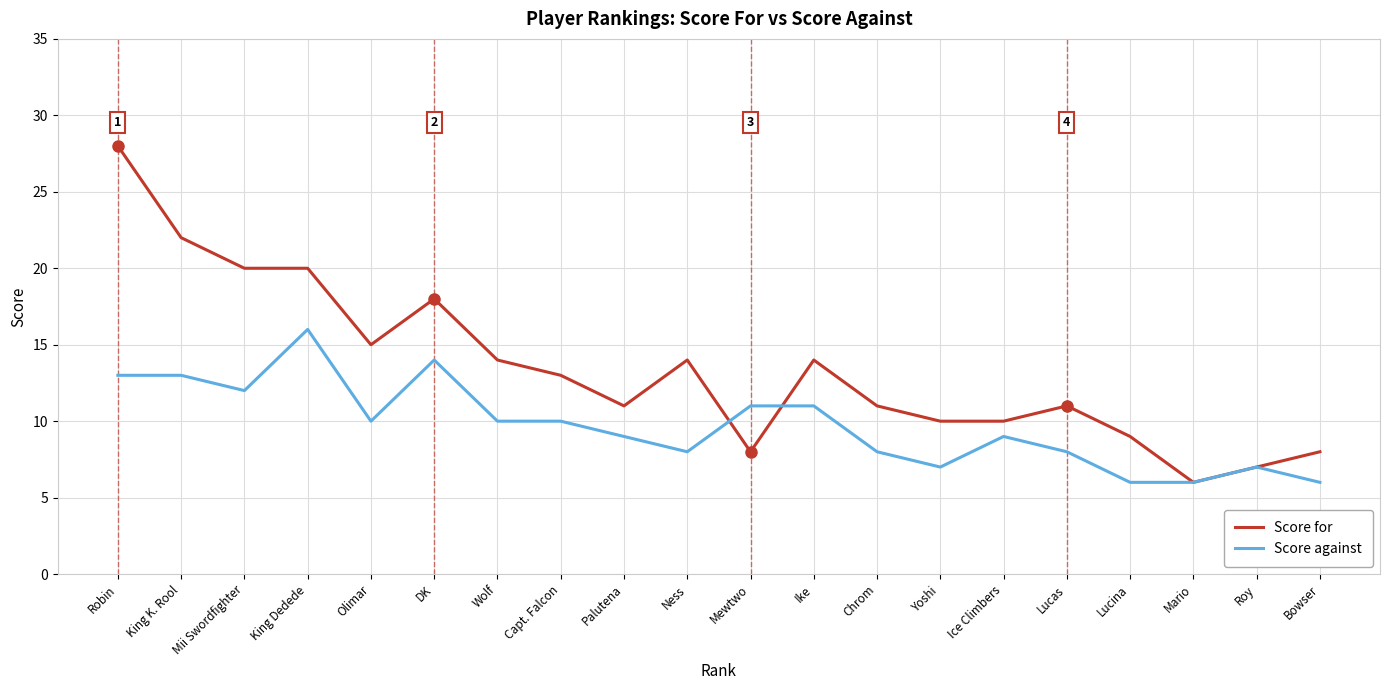

Reading left to right, what are all the values shown in this chart?

Score for: Robin=28	King K. Rool=22	Mii Swordfighter=20	King Dedede=20	Olimar=15	DK=18	Wolf=14	Capt. Falcon=13	Palutena=11	Ness=14	Mewtwo=8	Ike=14	Chrom=11	Yoshi=10	Ice Climbers=10	Lucas=11	Lucina=9	Mario=6	Roy=7	Bowser=8
Score against: Robin=13	King K. Rool=13	Mii Swordfighter=12	King Dedede=16	Olimar=10	DK=14	Wolf=10	Capt. Falcon=10	Palutena=9	Ness=8	Mewtwo=11	Ike=11	Chrom=8	Yoshi=7	Ice Climbers=9	Lucas=8	Lucina=6	Mario=6	Roy=7	Bowser=6